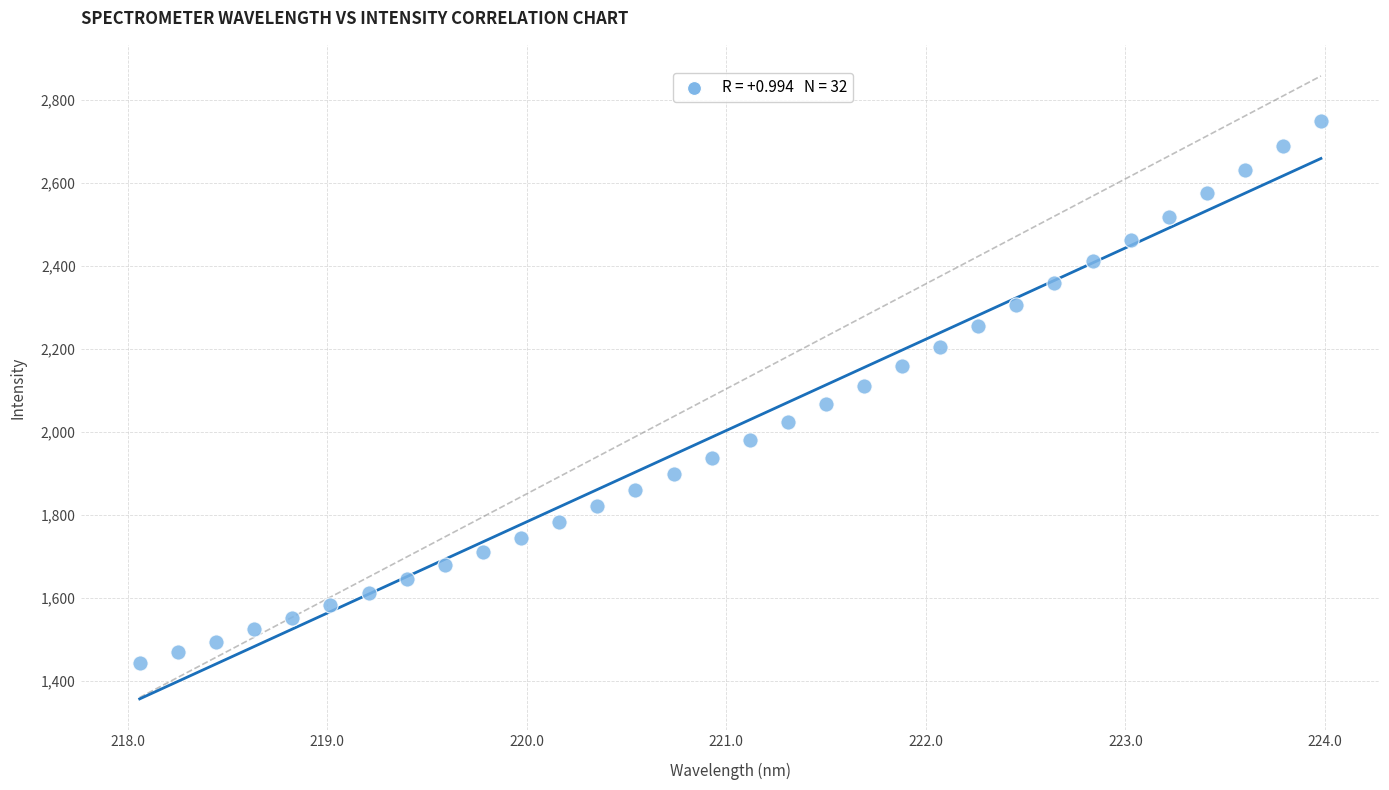

What is the range of X values (max minus min)?

5.9